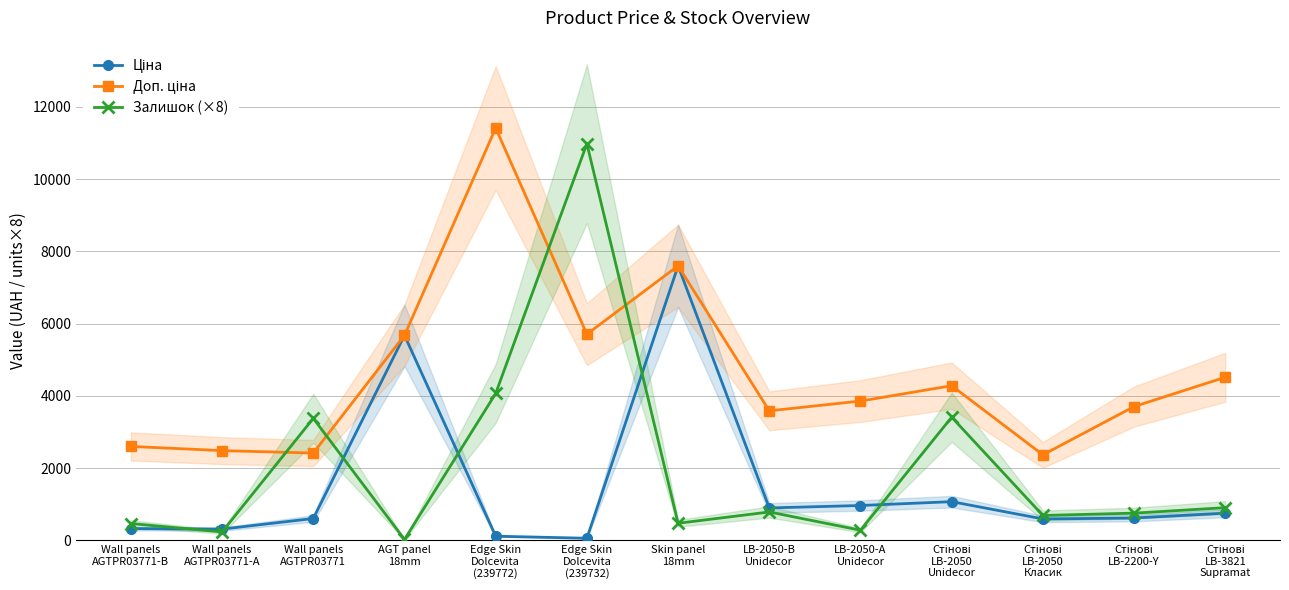

What is the sum of the Залишок (×8) values at Skin panel
18mm and LB-2050-B
Unidecor?

1256.0